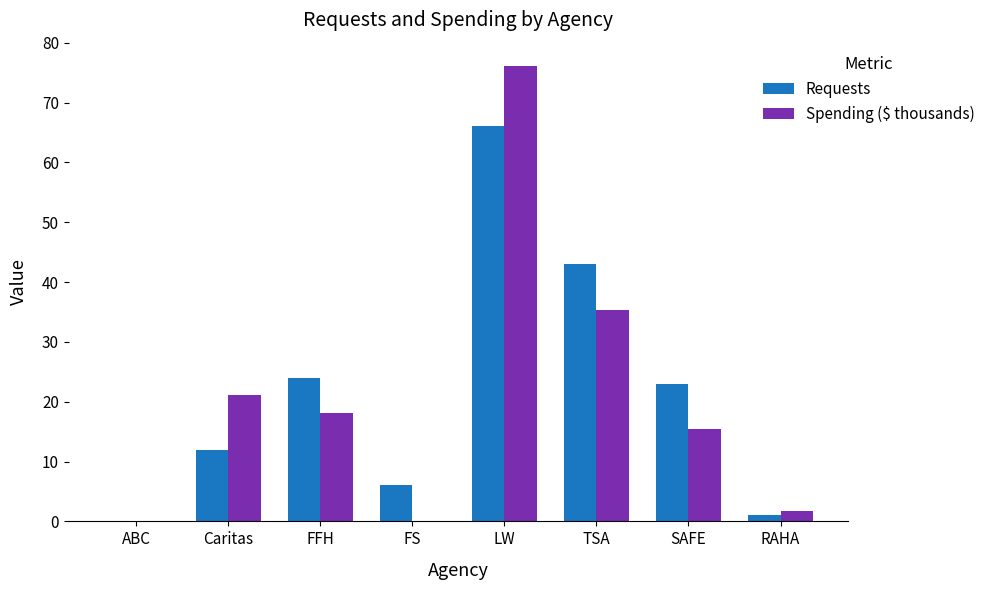

Reading left to right, what are all the values shown in this chart?

Requests: ABC=0.0	Caritas=12.0	FFH=24.0	FS=6.0	LW=66.0	TSA=43.0	SAFE=23.0	RAHA=1.0
Spending ($ thousands): ABC=0.0	Caritas=21.2	FFH=18.1	FS=0.0	LW=76.2	TSA=35.4	SAFE=15.5	RAHA=1.8